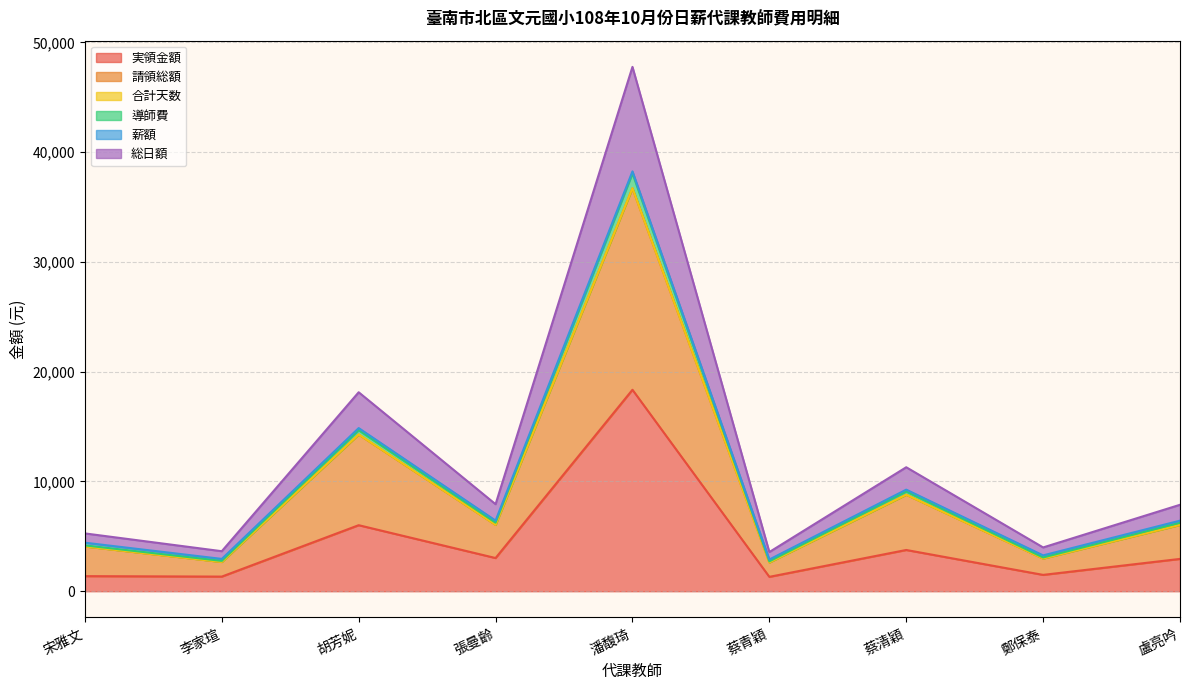

The 実領金額 series shows 7481 at 潘馥琦. True or false?

False